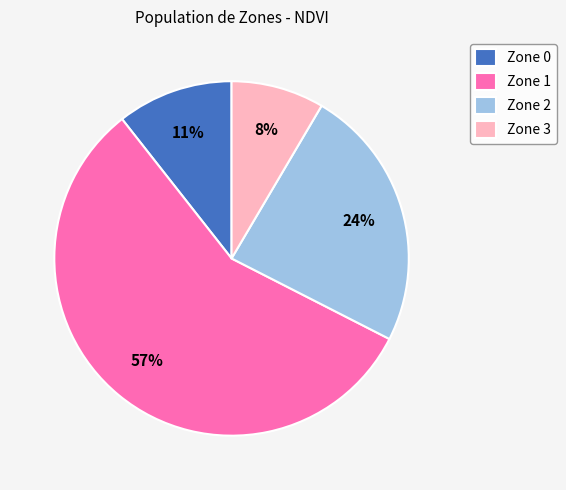

How many segments does this pie chart have?

4